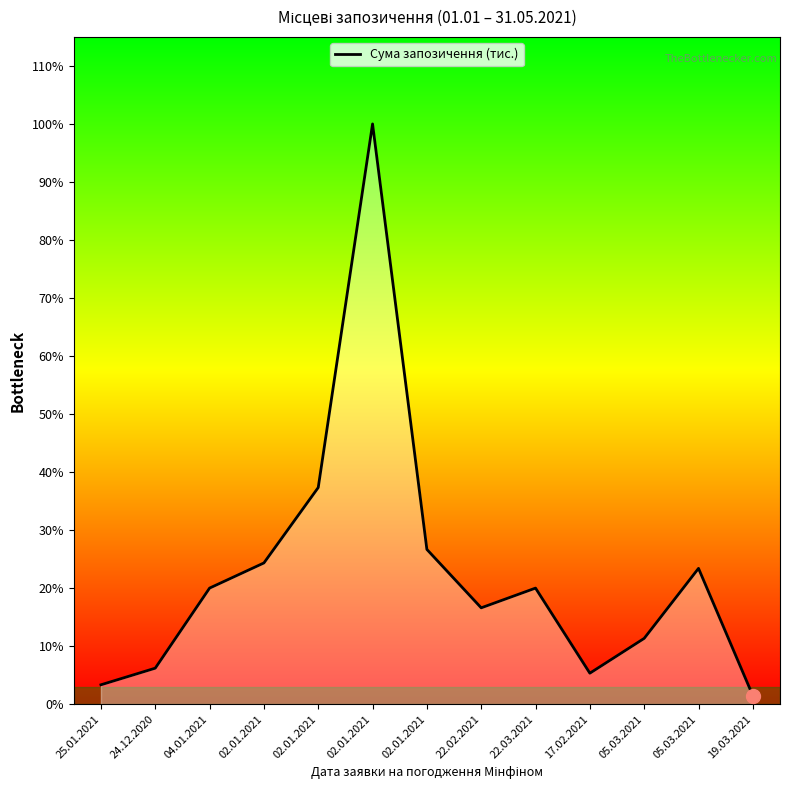

Does the chart display data point markers on the line(s)?

No